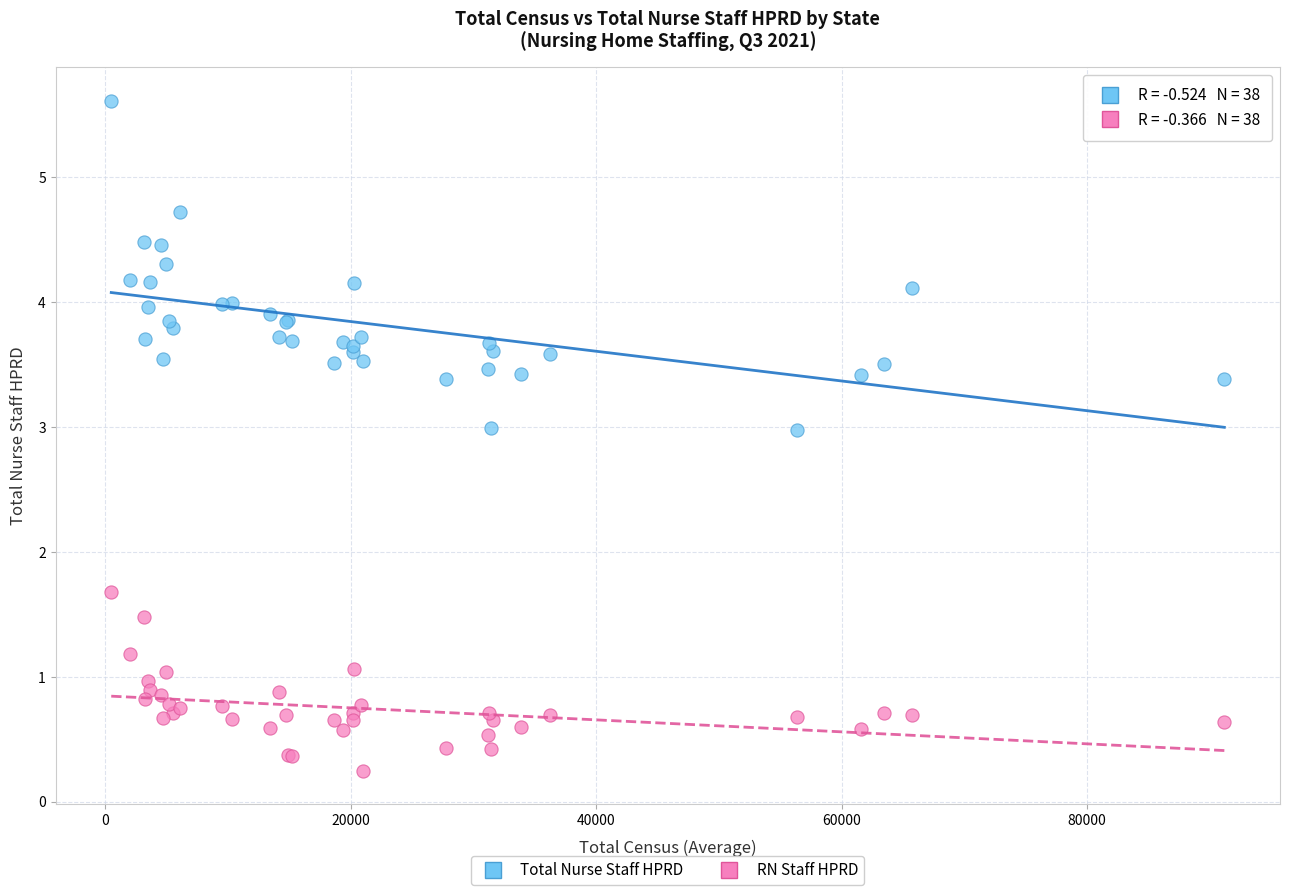

Across all series, what Y value is closest to 2?

1.7